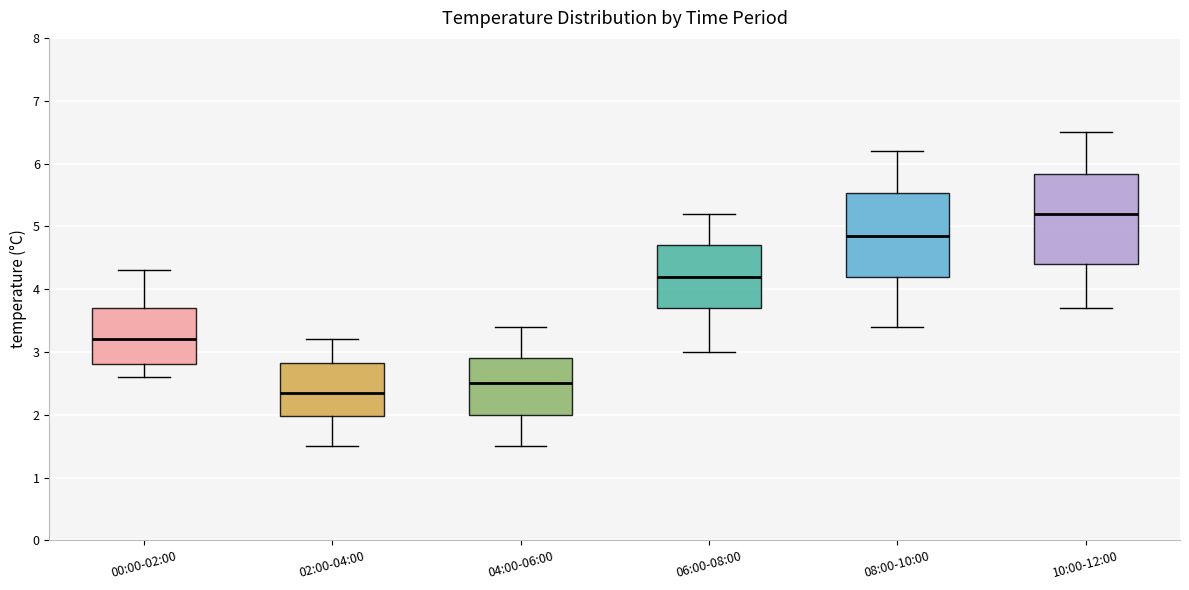

Where does the lower whisker of the box for 10:00-12:00 end on the y-axis? The values are not printed on the chart, so give them approximately, as read against the axis.

3.7